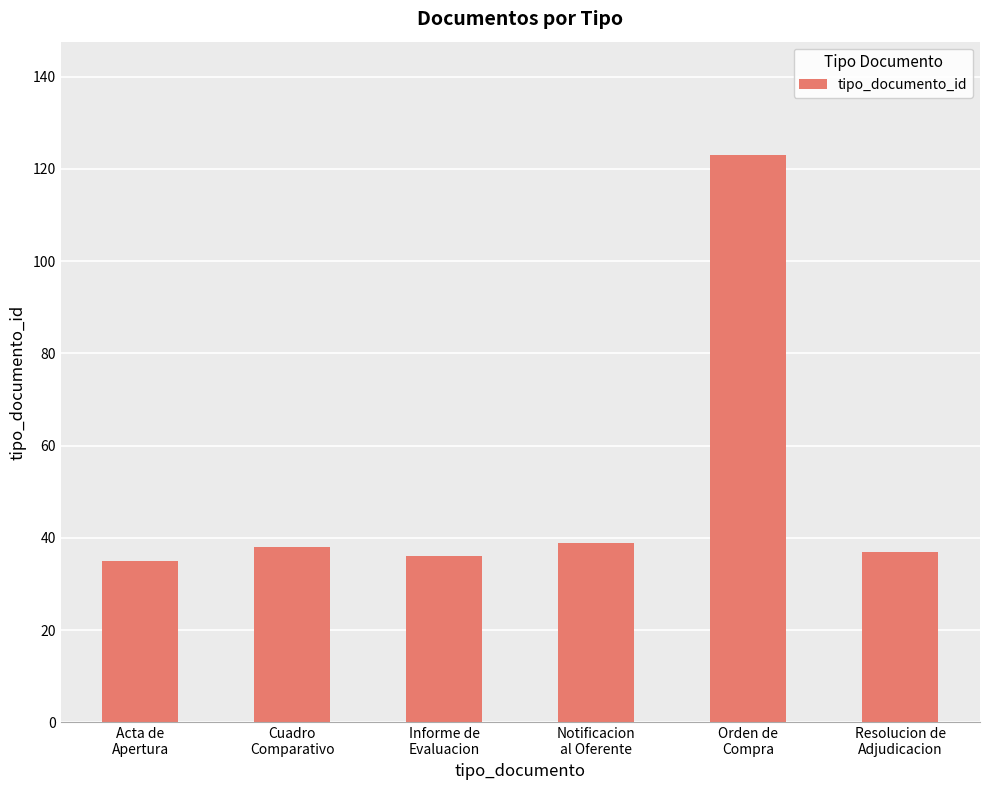

What position from the right is Notificacion
al Oferente?

3